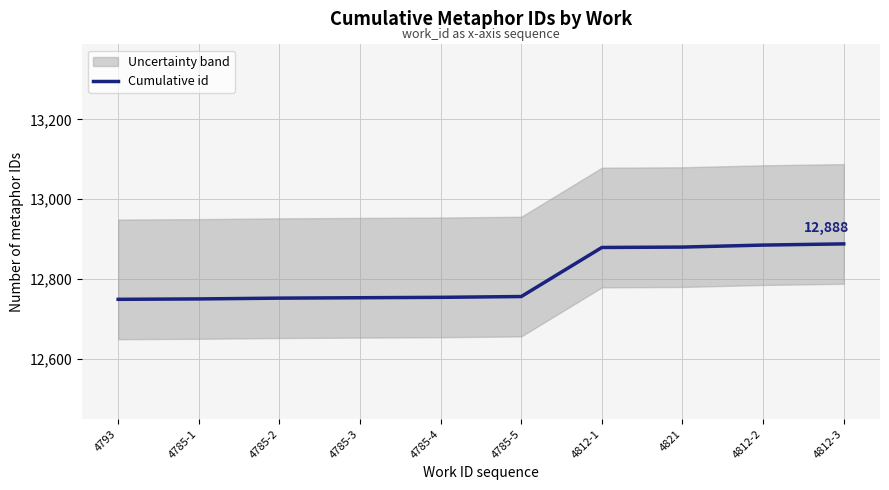

At which label does the data first exceed 12756?

4812-1